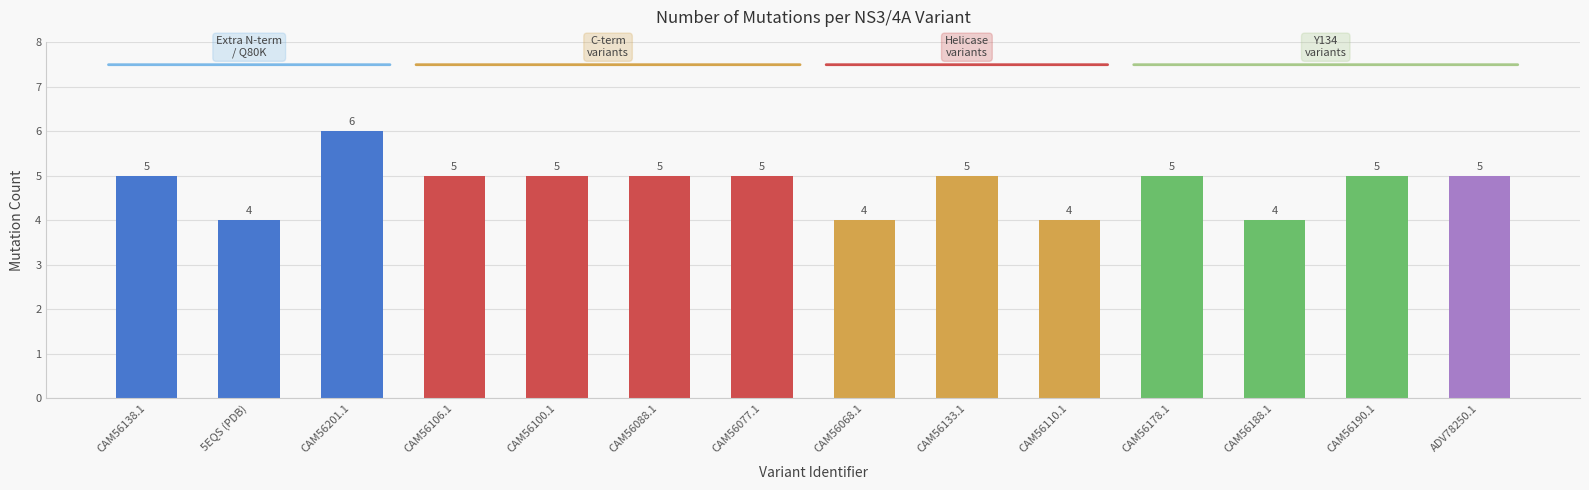

Is it true that the value at CAM56138.1 is 5?

True